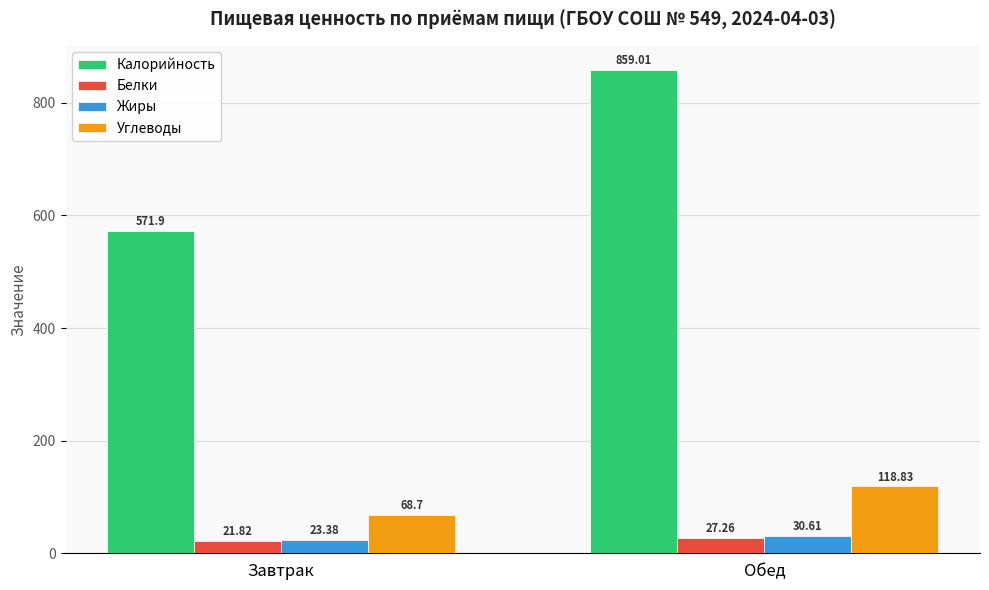

Rank the categories by Калорийность value from lowest to highest.

Завтрак, Обед